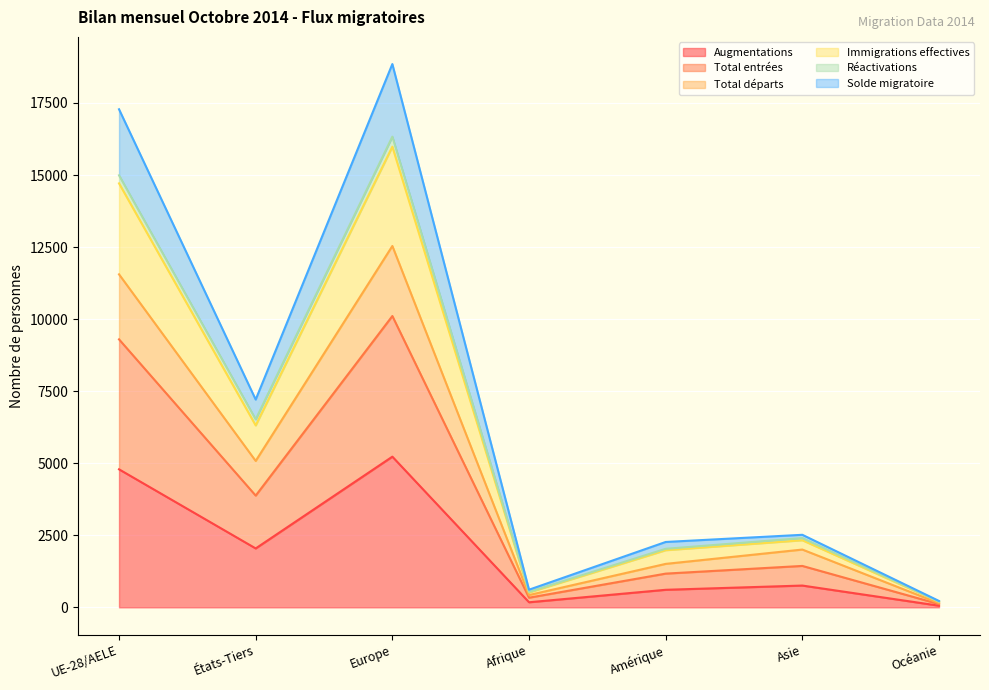

What is the maximum value shown in the chart?

18850